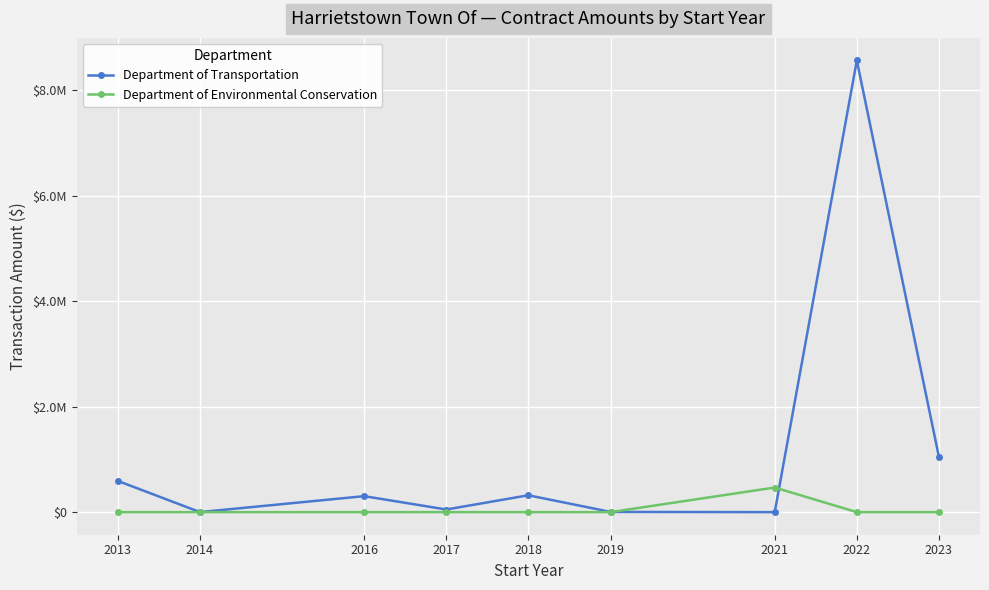

What is the difference between the maximum and minimum values in the Department of Environmental Conservation series?

466670.0